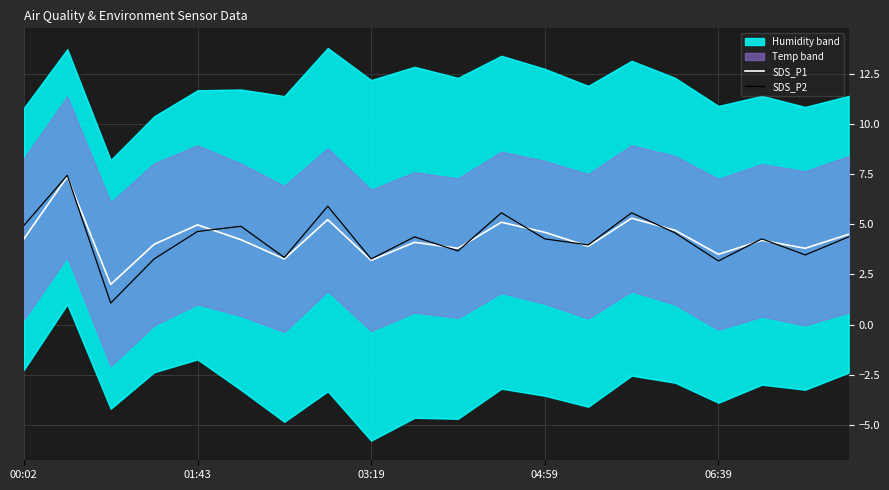

The value of SDS_P1 at 00:02 is 4.3. True or false?

True